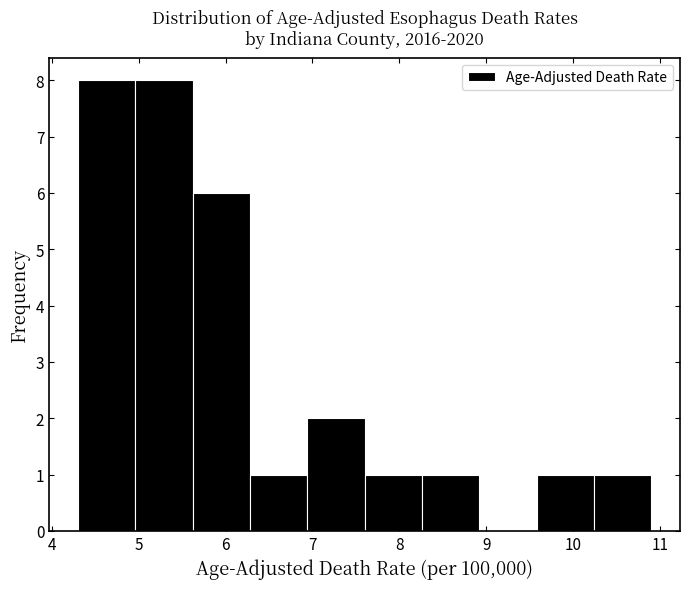

Reading left to right, transcribe this chart: for each bar, give the range it covers on the x-axis and its height. Neither the bar edges nor the heights are printed on the chart, so give them approximately, as read against the axes.

4.30 to 4.96: 8
4.96 to 5.62: 8
5.62 to 6.28: 6
6.28 to 6.94: 1
6.94 to 7.60: 2
7.60 to 8.26: 1
8.26 to 8.92: 1
8.92 to 9.58: 0
9.58 to 10.24: 1
10.24 to 10.90: 1